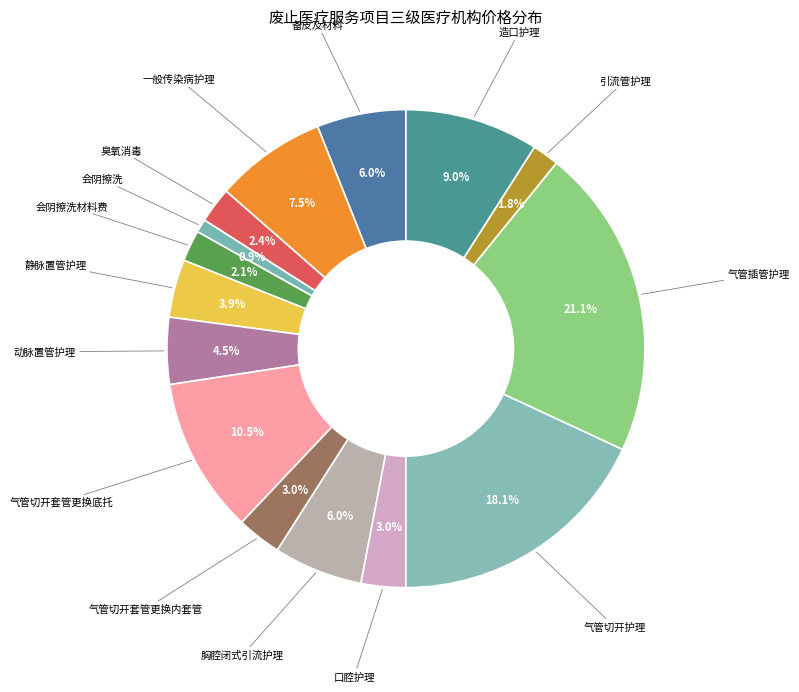

How many slices are in this pie chart?

15